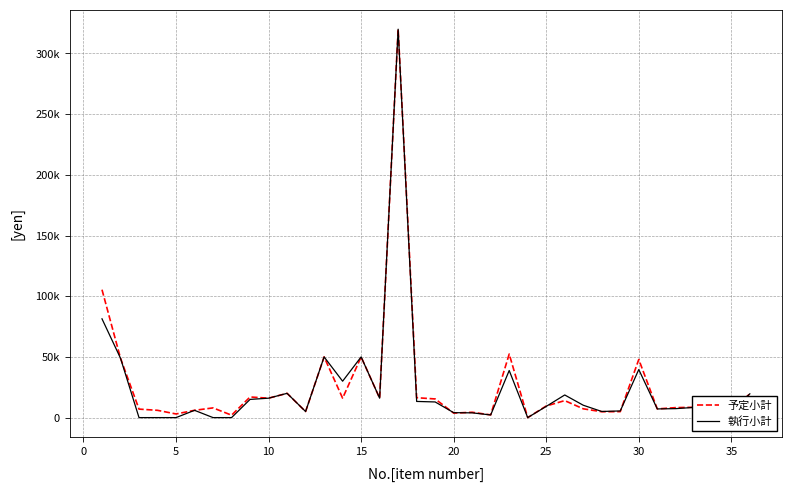

Does the chart have visible grid lines?

Yes